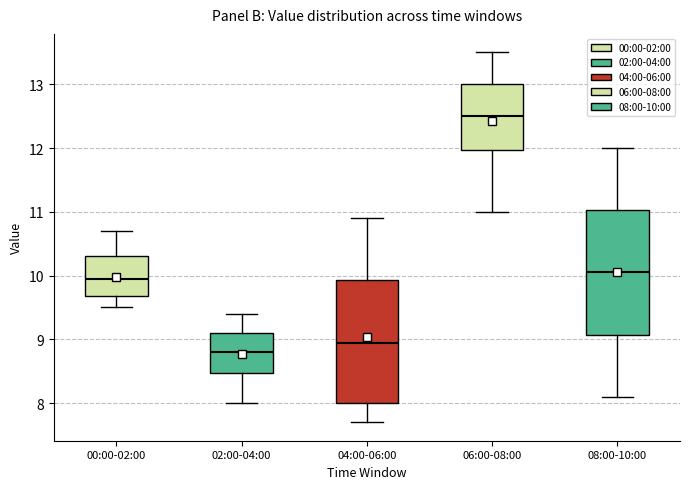

Reading left to right, transcribe this box plot: for each box, give where its median line is, the range the box spans, and where its two whiskers end, as read against the y-axis. The values are not printed on the chart, so give them approximately, as read against the axis.

00:00-02:00: median 10.0, box 9.7 to 10.3, whiskers 9.5 to 10.7
02:00-04:00: median 8.8, box 8.5 to 9.1, whiskers 8.0 to 9.4
04:00-06:00: median 9.0, box 8.0 to 9.9, whiskers 7.7 to 10.9
06:00-08:00: median 12.5, box 12.0 to 13.0, whiskers 11.0 to 13.5
08:00-10:00: median 10.1, box 9.1 to 11.0, whiskers 8.1 to 12.0